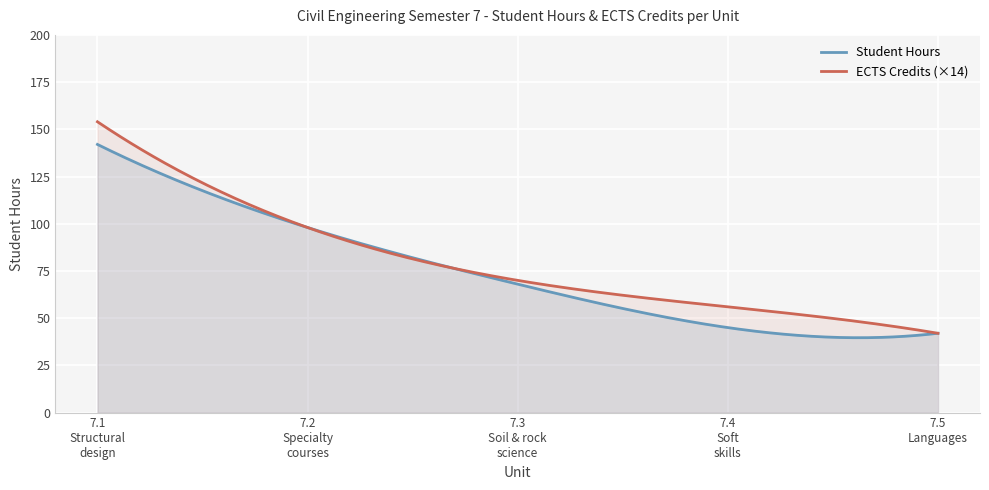

Reading right to left, list all the values displayed in this chart.

Student Hours: 42	45	68	98	142
ECTS Credits: 3	4	5	7	11